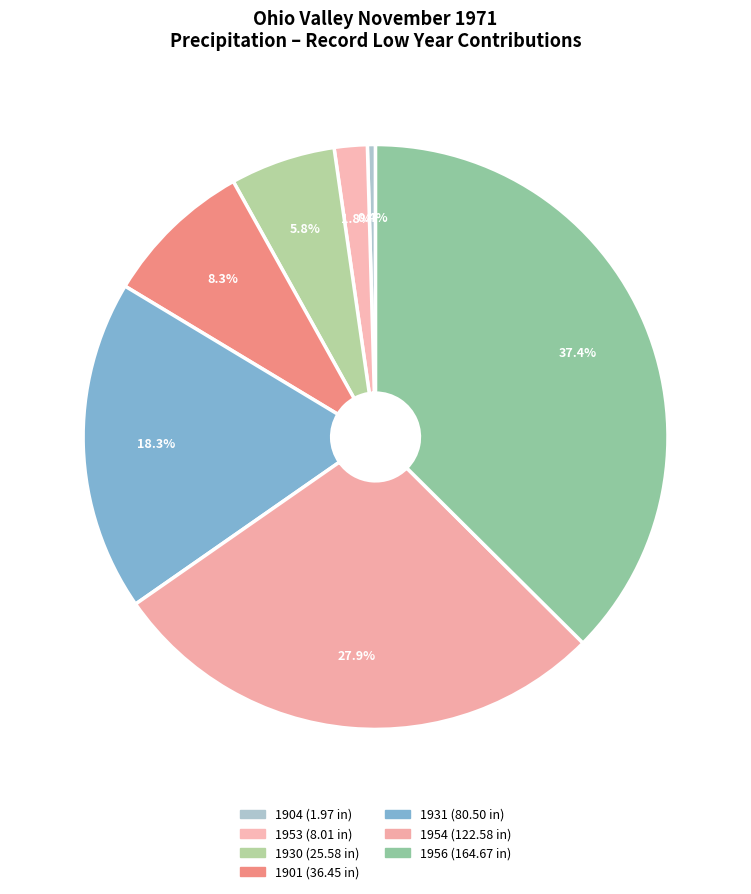

Does 1904 represent more than half of the total?

No